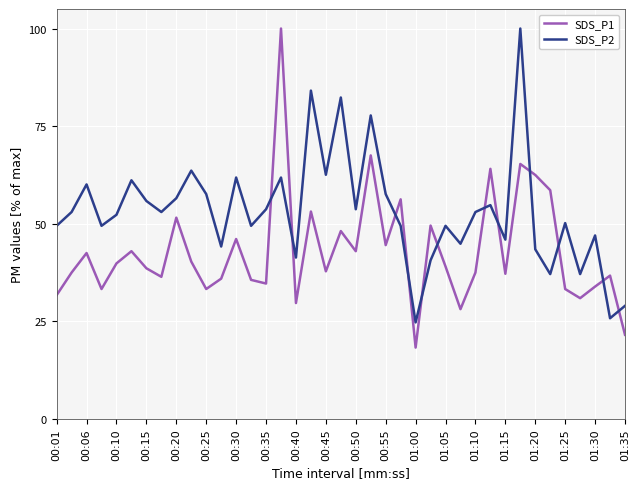

True or false: SDS_P2 and SDS_P1 cross at least once.

True